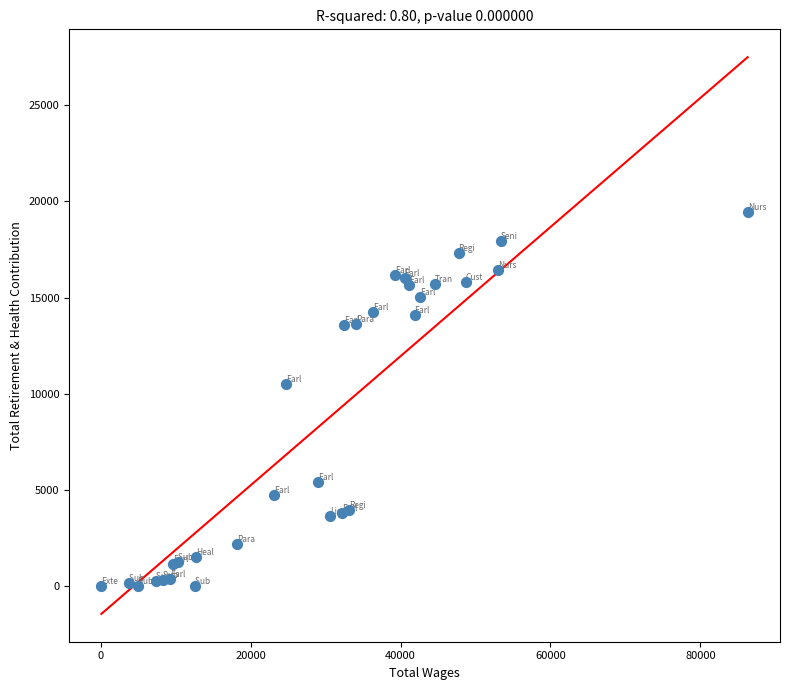

What Y value in the scatter plot is closest to 9723?

10505